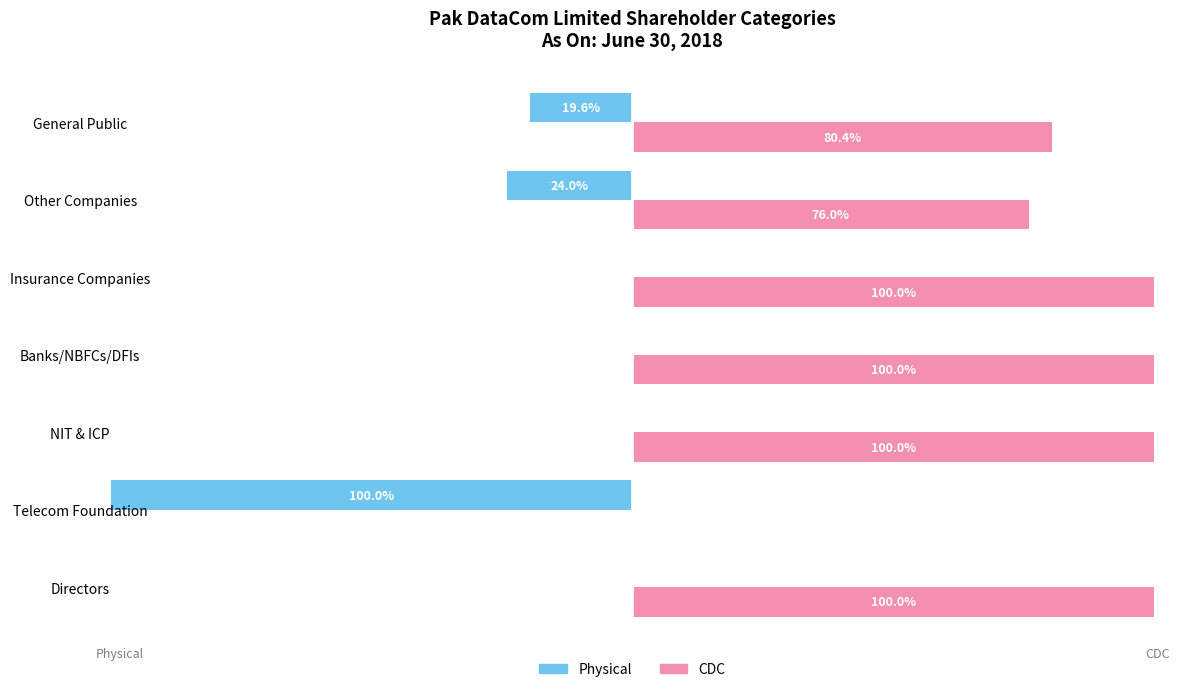

Which series has the largest total across all categories?

CDC